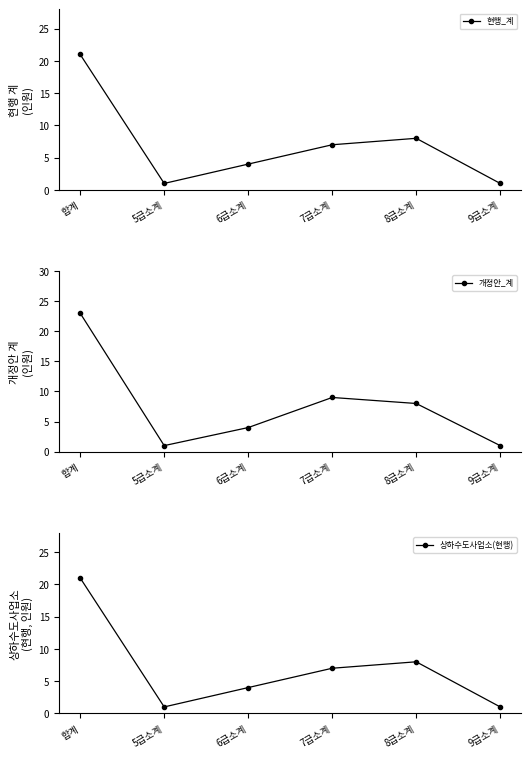

At how many categories does at least one series exceed 18?

1